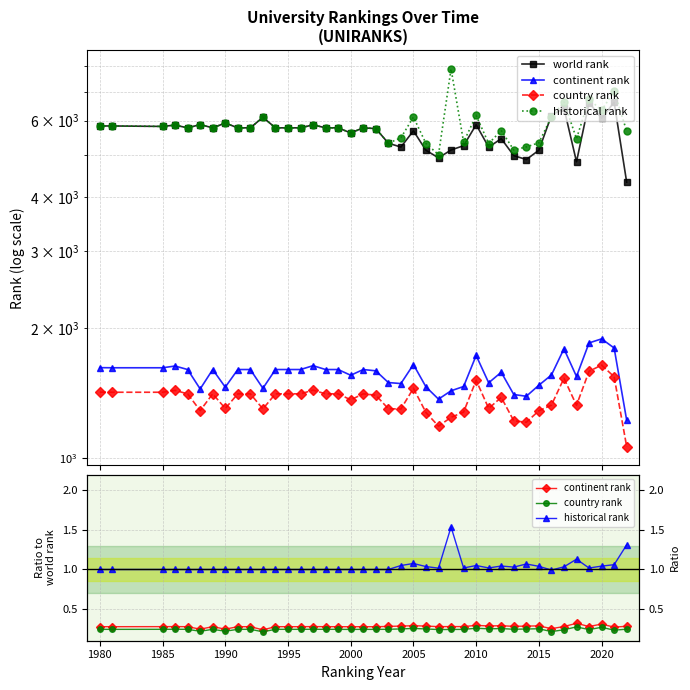

Reading left to right, transcribe all the data shown in this chart.

world rank: 5835.0	5835.0	5821.0	5861.0	5777.0	5878.0	5777.0	5927.0	5777.0	5777.0	6110.0	5777.0	5777.0	5777.0	5870.0	5777.0	5777.0	5623.0	5777.0	5755.0	5326.0	5217.0	5686.0	5128.0	4927.0	5137.0	5255.0	5875.0	5214.0	5455.0	4986.0	4883.0	5130.0	6168.0	6412.0	4826.0	6605.0	6079.0	6617.0	4330.0
continent rank: 0.3	0.3	0.3	0.3	0.3	0.2	0.3	0.2	0.3	0.3	0.2	0.3	0.3	0.3	0.3	0.3	0.3	0.3	0.3	0.3	0.3	0.3	0.3	0.3	0.3	0.3	0.3	0.3	0.3	0.3	0.3	0.3	0.3	0.3	0.3	0.3	0.3	0.3	0.3	0.3
country rank: 0.2	0.2	0.2	0.2	0.2	0.2	0.2	0.2	0.2	0.2	0.2	0.2	0.2	0.2	0.2	0.2	0.2	0.2	0.2	0.2	0.2	0.2	0.3	0.2	0.2	0.2	0.2	0.3	0.3	0.3	0.2	0.2	0.3	0.2	0.2	0.3	0.2	0.3	0.2	0.2
historical rank: 1.0	1.0	1.0	1.0	1.0	1.0	1.0	1.0	1.0	1.0	1.0	1.0	1.0	1.0	1.0	1.0	1.0	1.0	1.0	1.0	1.0	1.1	1.1	1.0	1.0	1.5	1.0	1.1	1.0	1.0	1.0	1.1	1.0	1.0	1.0	1.1	1.0	1.0	1.1	1.3